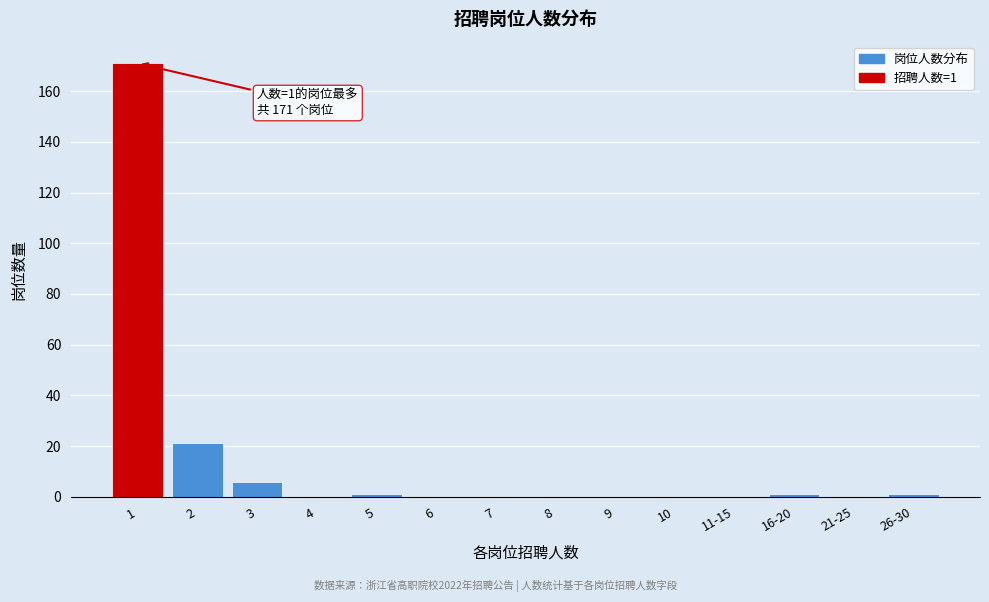

Reading right to left, extract all data points from this chart.

26-30=1	21-25=0	16-20=1	11-15=0	10=0	9=0	8=0	7=0	6=0	5=1	4=0	3=6	2=21	1=171